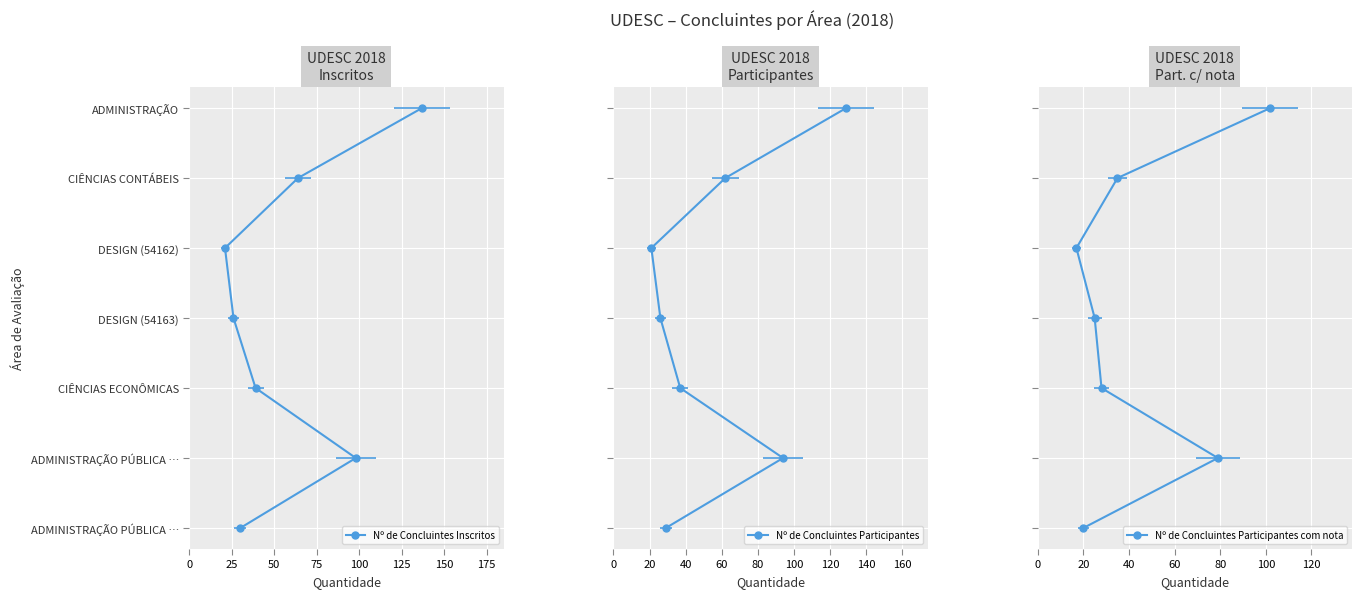

What is the total value across all series at 75?

9